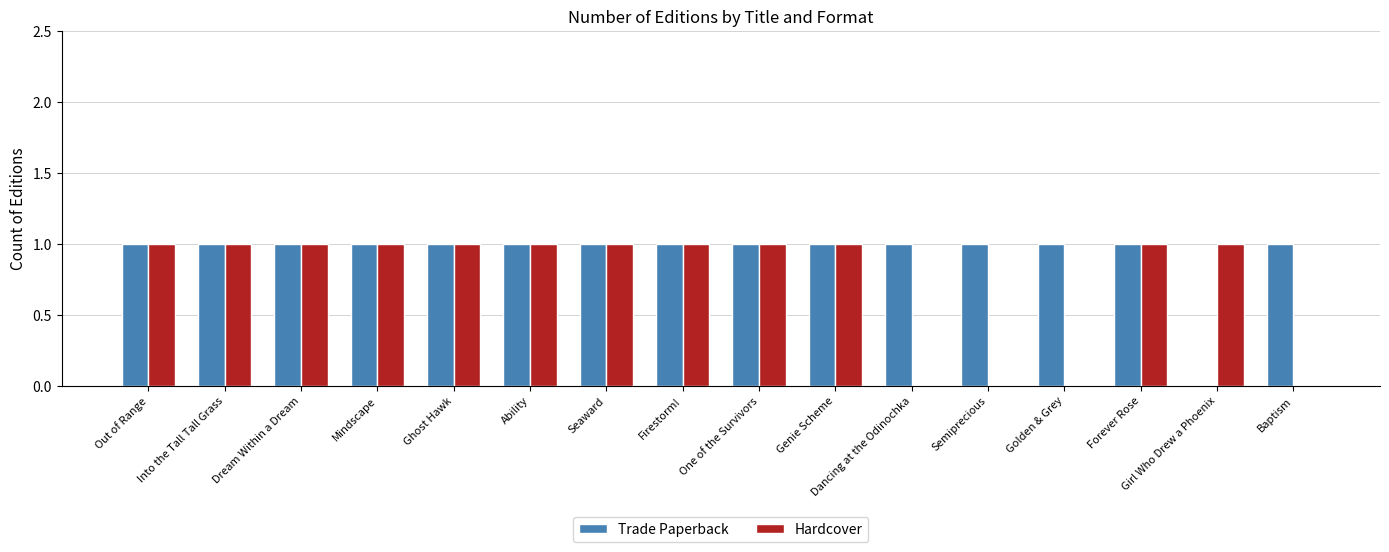

What are all the series names shown in the legend?

Trade Paperback, Hardcover